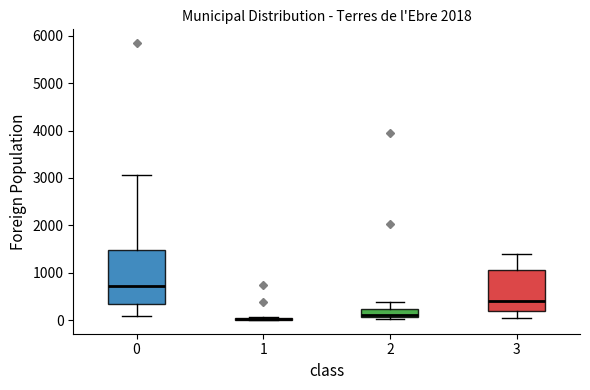

Comparing the boxes themselves (not the whiskers), which one is the tallest?

0